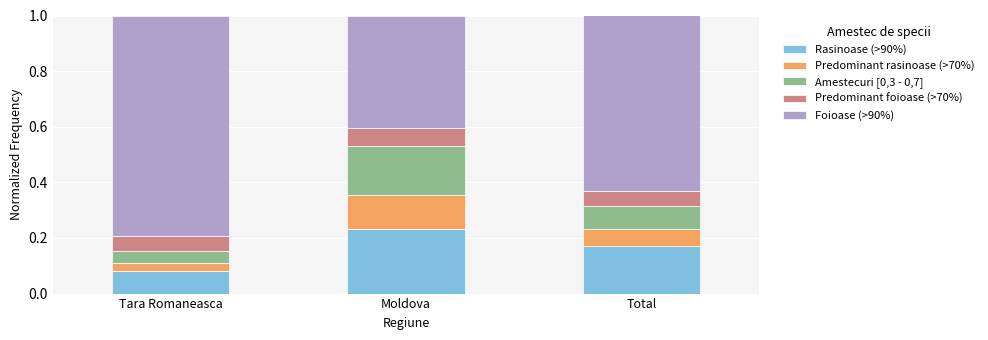

Which category has the lowest value in the Rasinoase (>90%) series?

Tara Romaneasca